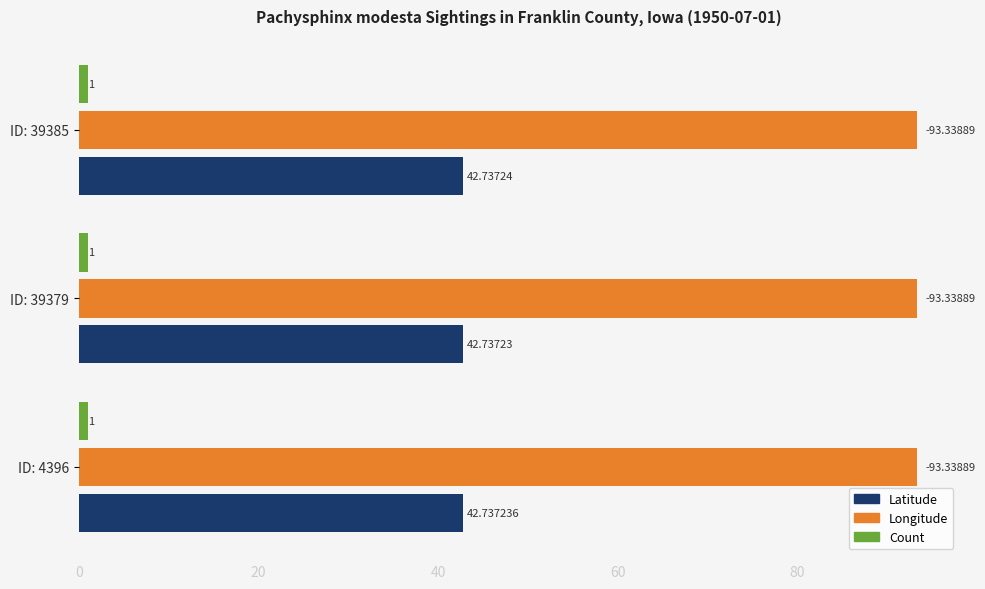

Which series has the largest total across all categories?

Longitude